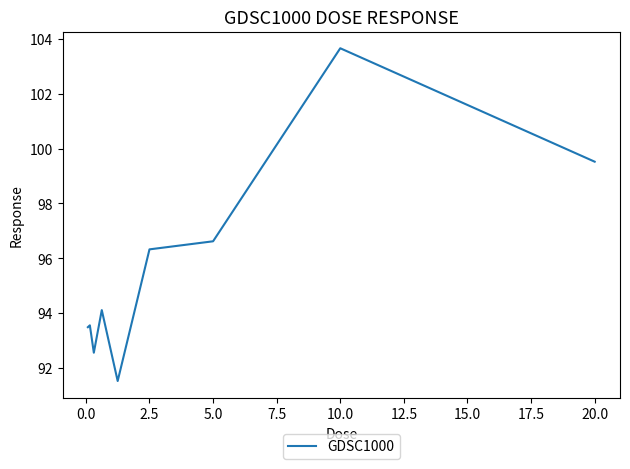

What is the minimum value shown in the chart?

91.5